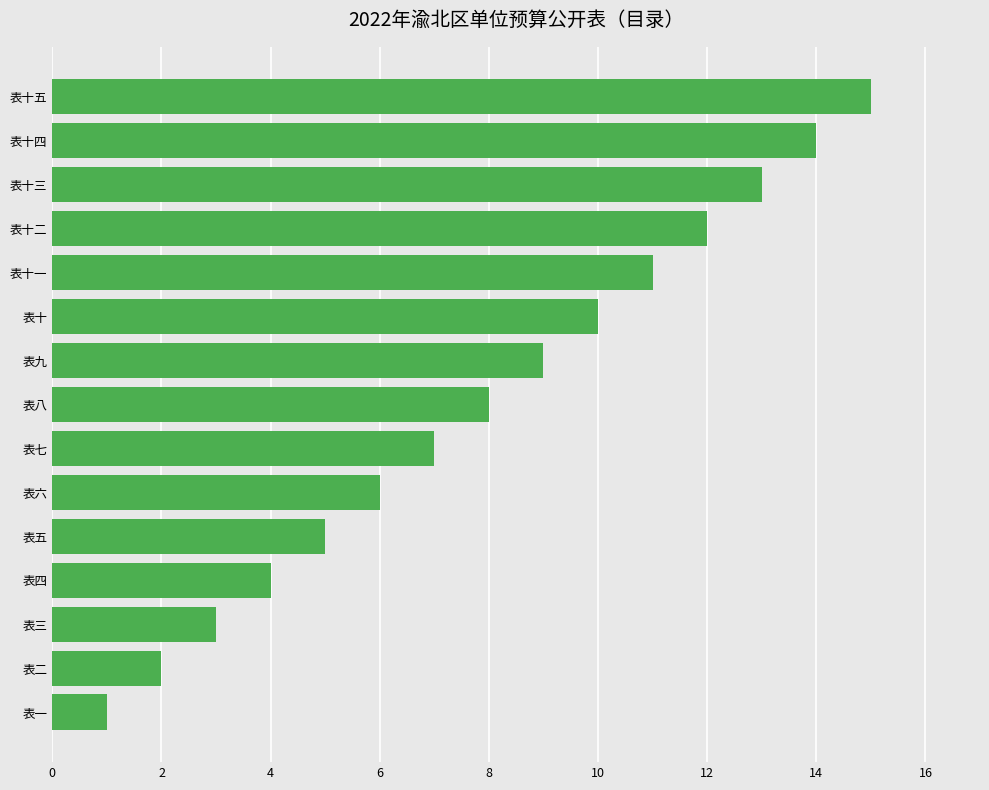

Is it true that the value at 表五 is 9?

False